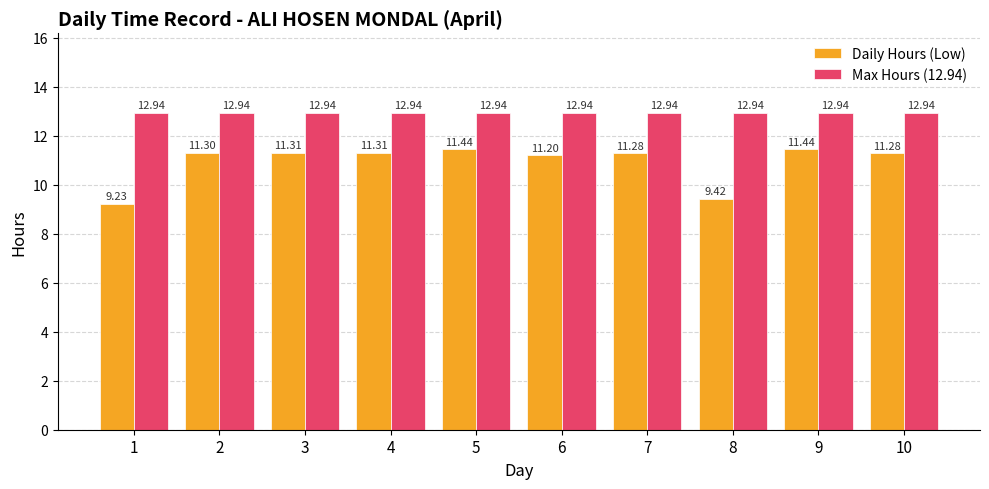

Rank the series by their average value, from lowest to highest.

Daily Hours (Low), Max Hours (12.94)